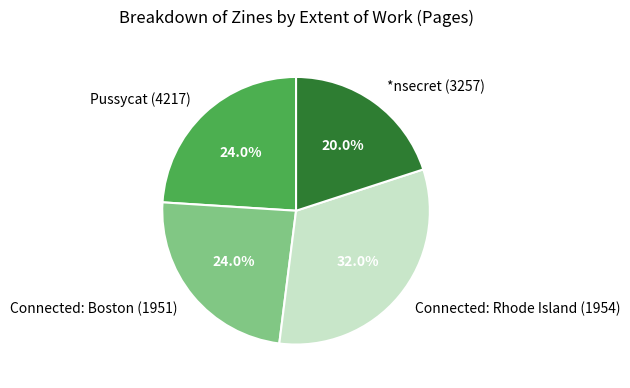

Is it true that Connected: Boston (1951) is 24% of the pie?

True